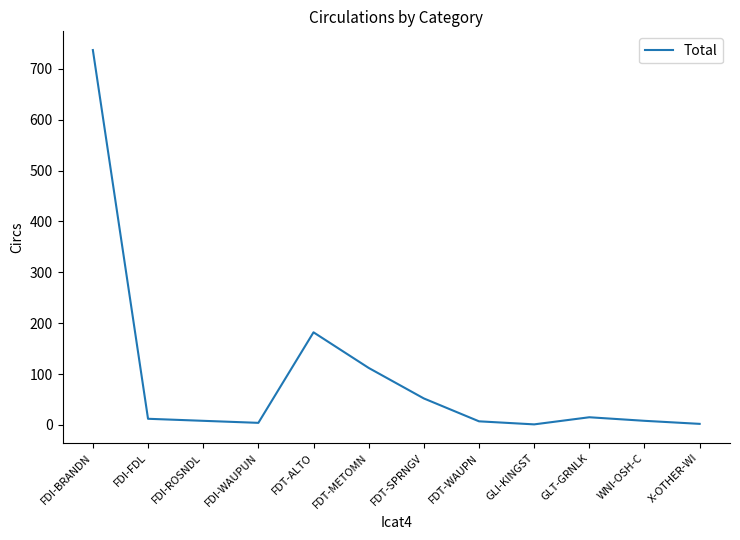

What is the difference between the maximum and minimum values?

736